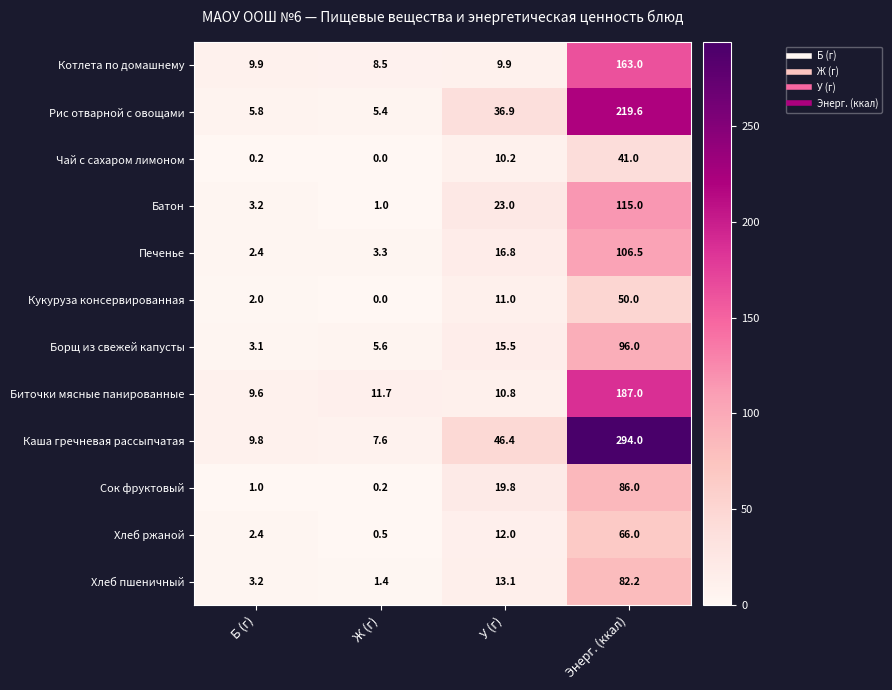

What is the greatest value displayed?

294.0